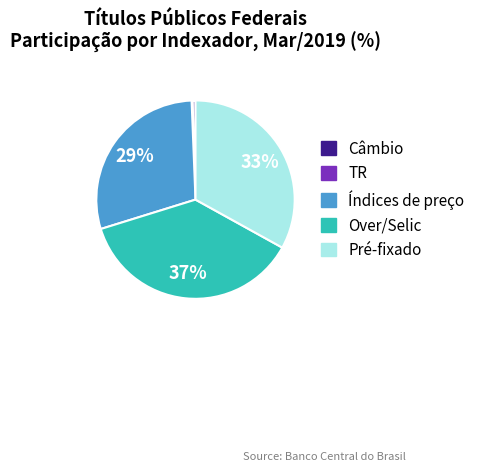

To the nearest percent, what portion does Índices de preço represent?

29%